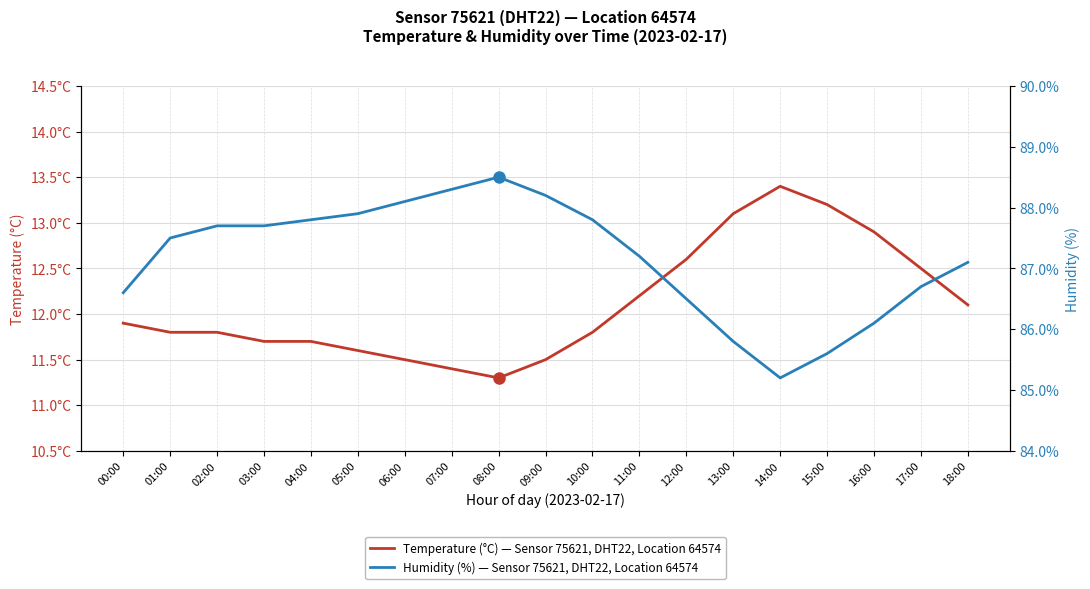

List the labels in order of humidity (%) value, smallest first.

14:00, 15:00, 13:00, 16:00, 12:00, 00:00, 17:00, 18:00, 11:00, 01:00, 02:00, 03:00, 04:00, 10:00, 05:00, 06:00, 09:00, 07:00, 08:00